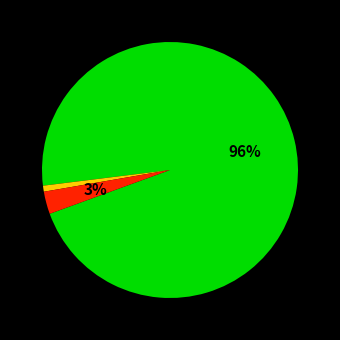

To the nearest percent, what is the average slice percentage?

33%